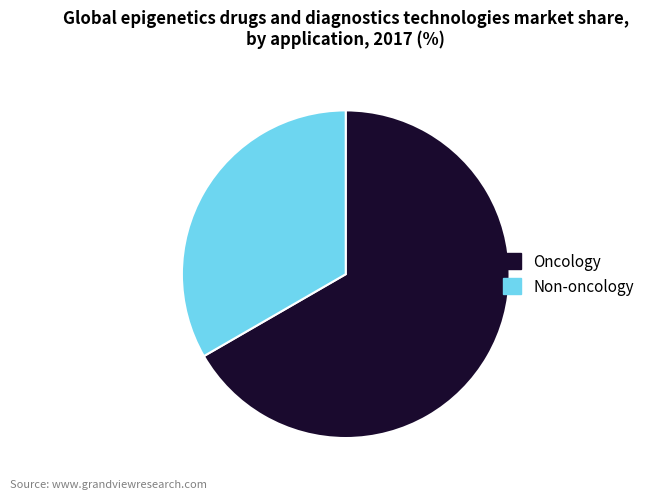

Rank the categories by value from highest to lowest.

Oncology, Non-oncology